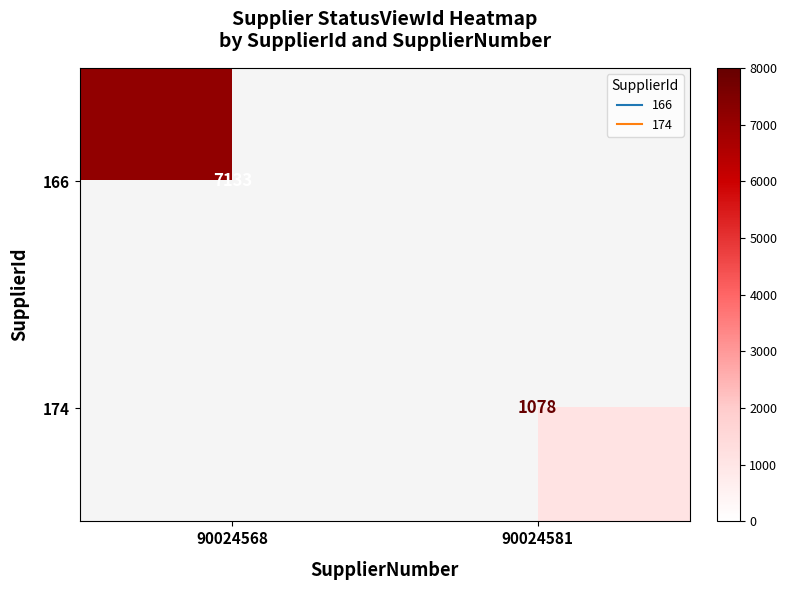

What is the lowest value of the 166 series?

7133.0